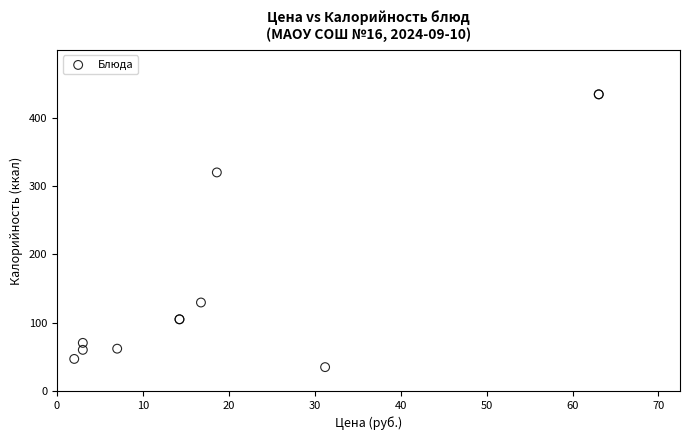

What Y value in the scatter plot is closest to 234?

320.0